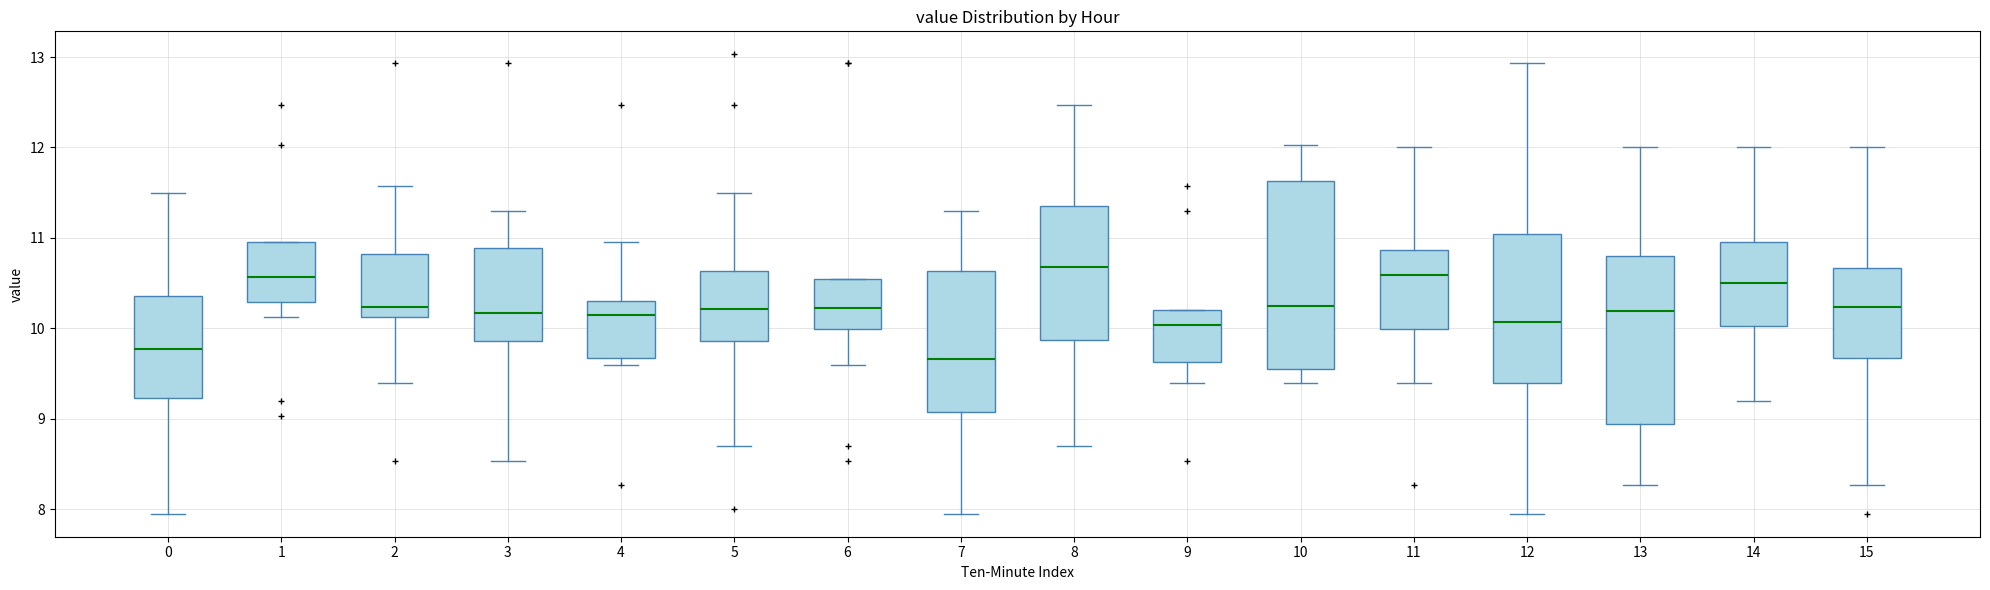

Where is the upper edge of the box at x = 13 on the y-axis? The values are not printed on the chart, so give them approximately, as read against the axis.

10.8